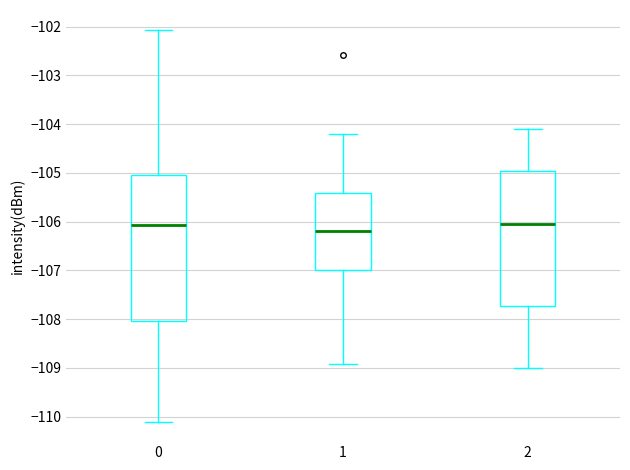

Comparing the boxes themselves (not the whiskers), which one is the tallest?

0